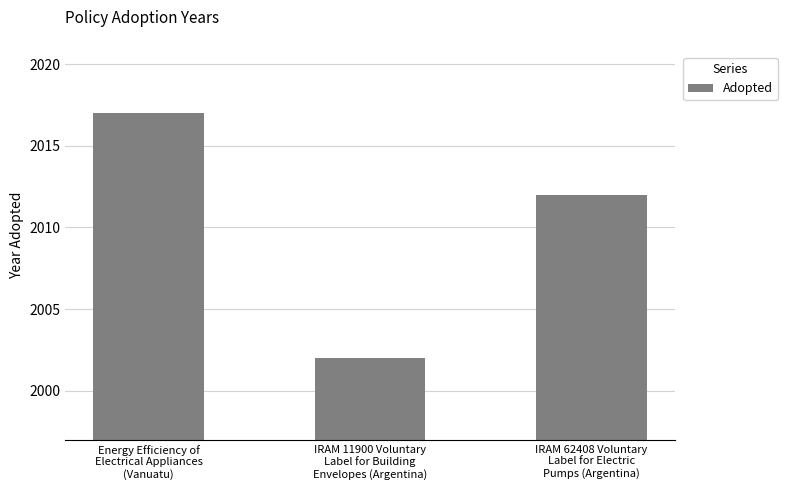

How many data points are less than 2012?

1